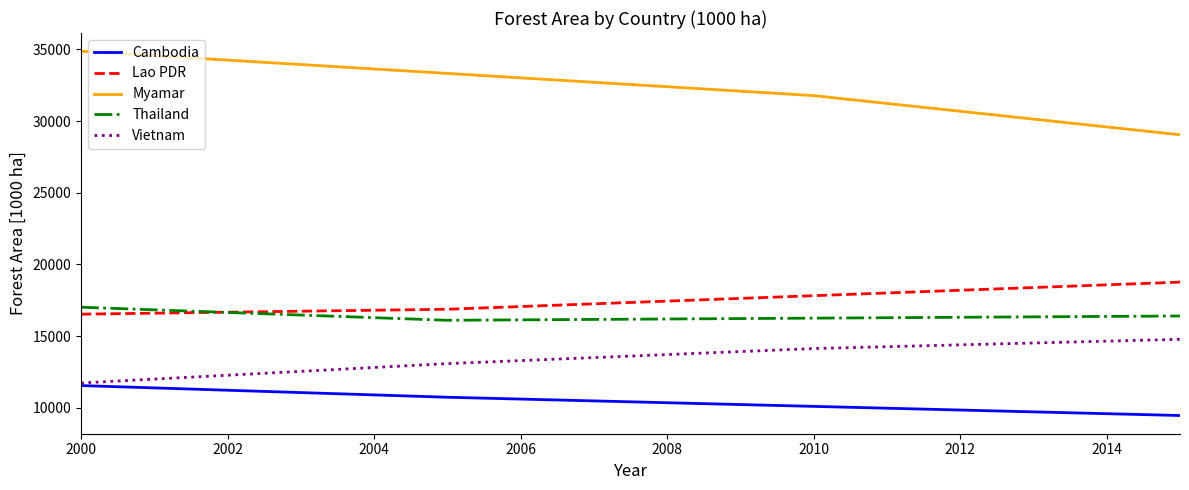

Rank the series by their maximum value, from lowest to highest.

Cambodia, Vietnam, Thailand, Lao PDR, Myamar